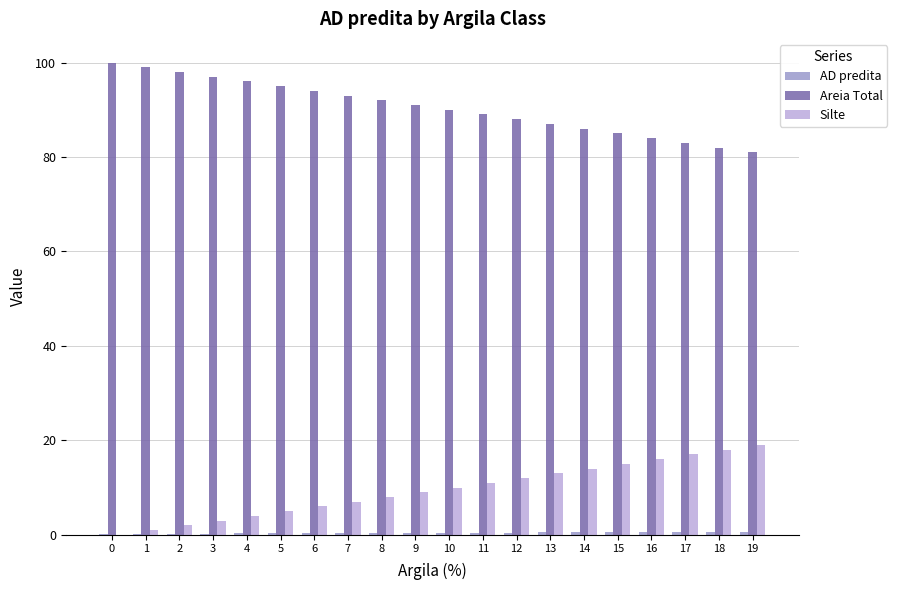

At which label is Silte closest to 9?

9